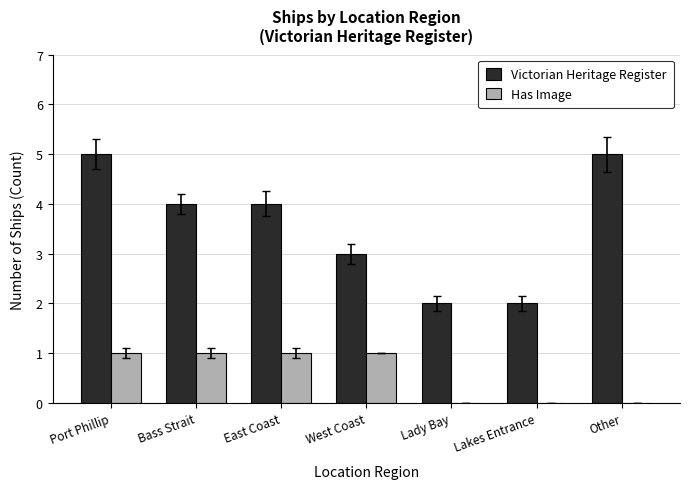

Is it true that Has Image equals 0 at Port Phillip?

False